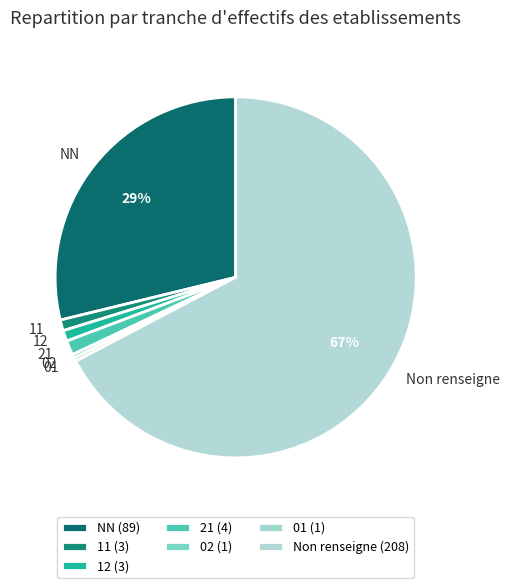

Is there a majority slice in this chart?

Yes